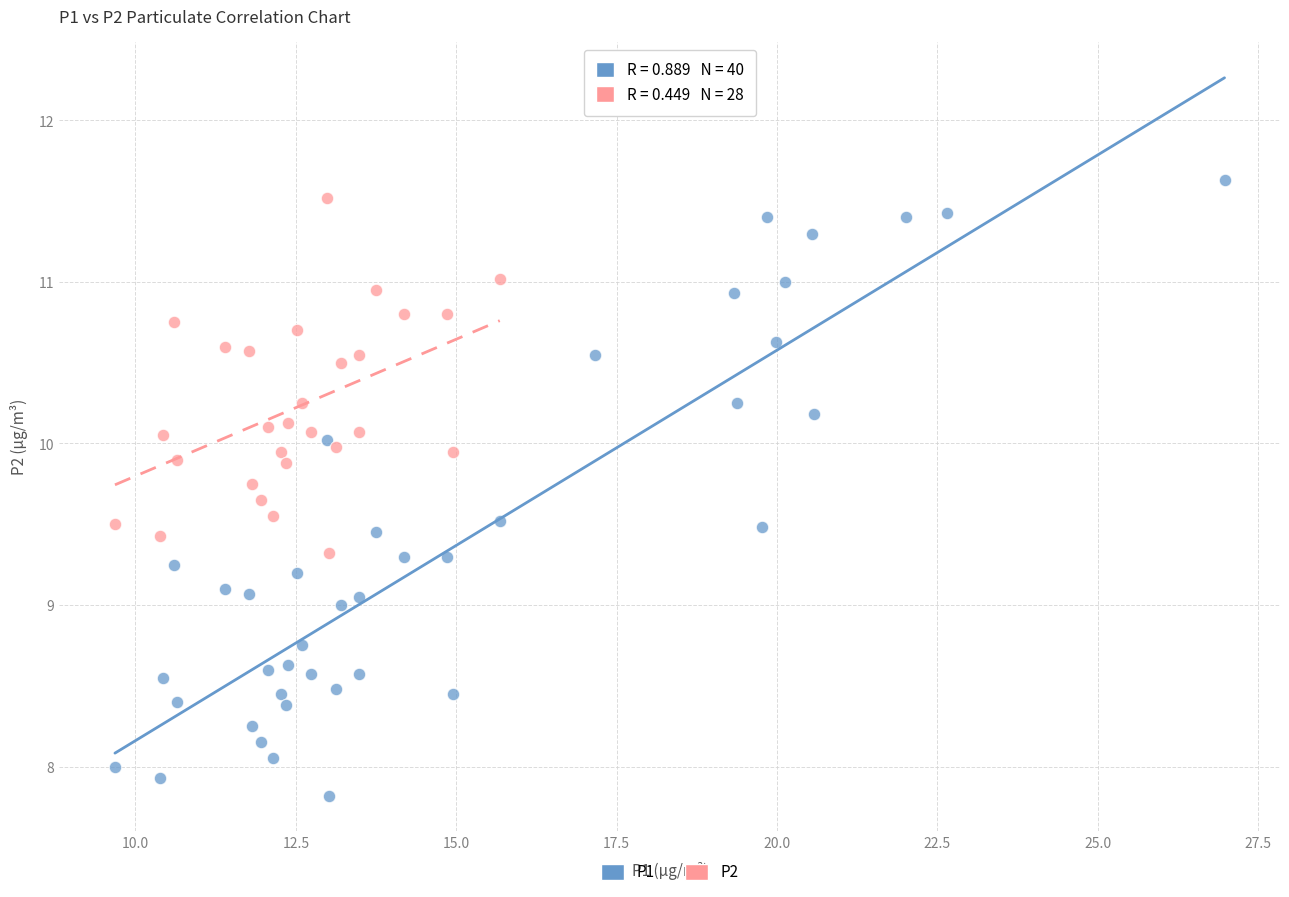

Which series has the widest spread of Y values?

P1